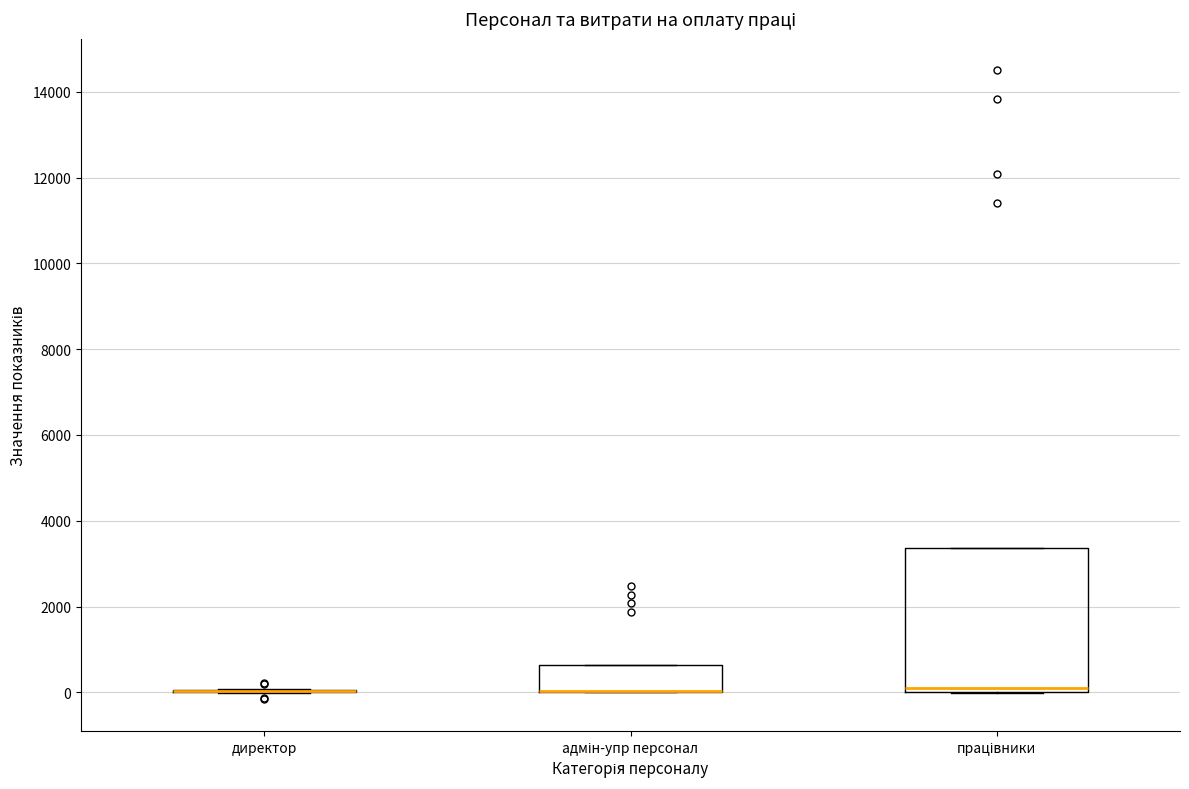

Reading left to right, transcribe this box plot: for each box, give where its median line is, the range the box spans, and where its two whiskers end, as read against the y-axis. The values are not printed on the chart, so give them approximately, as read against the axis.

директор: box collapsed to a line at 0, whiskers 0 to 0
адмін-упр персонал: median 0 (drawn on the box's lower edge), box 0 to 600, whiskers 0 to 600
працівники: median 200, box 0 to 3400, whiskers 0 to 3400